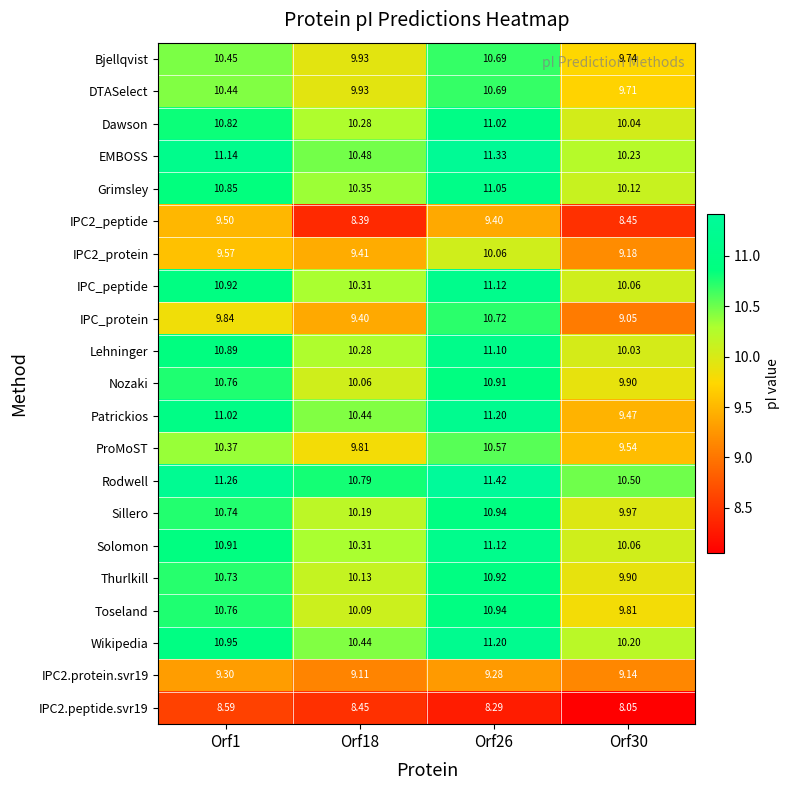

At how many categories does at least one series exceed 10?

4